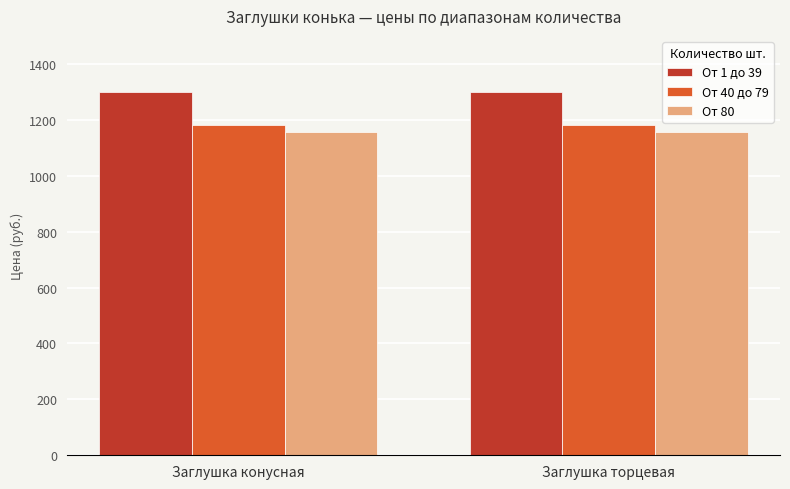

What is the lowest value of the От 80 series?

1157.6